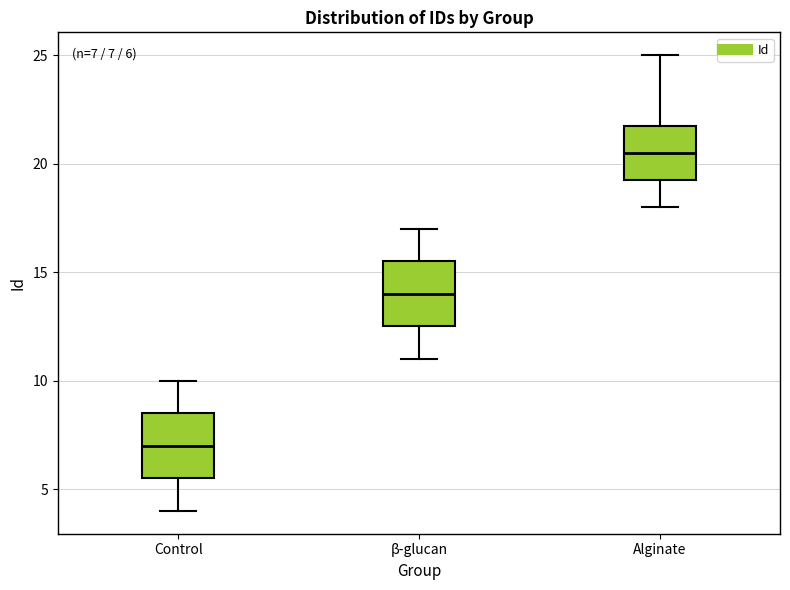

Which box has the lowest median line?

Control